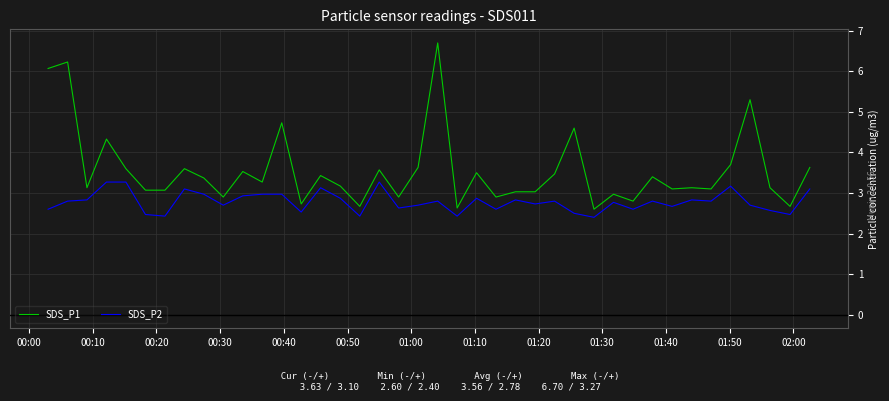

Which series has the largest range (max minus min)?

SDS_P1